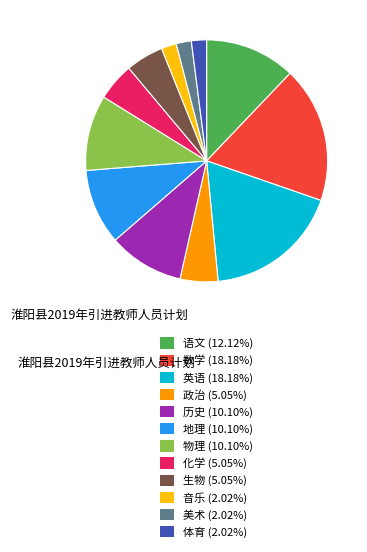

The 历史 slice represents 10% of the pie. True or false?

True